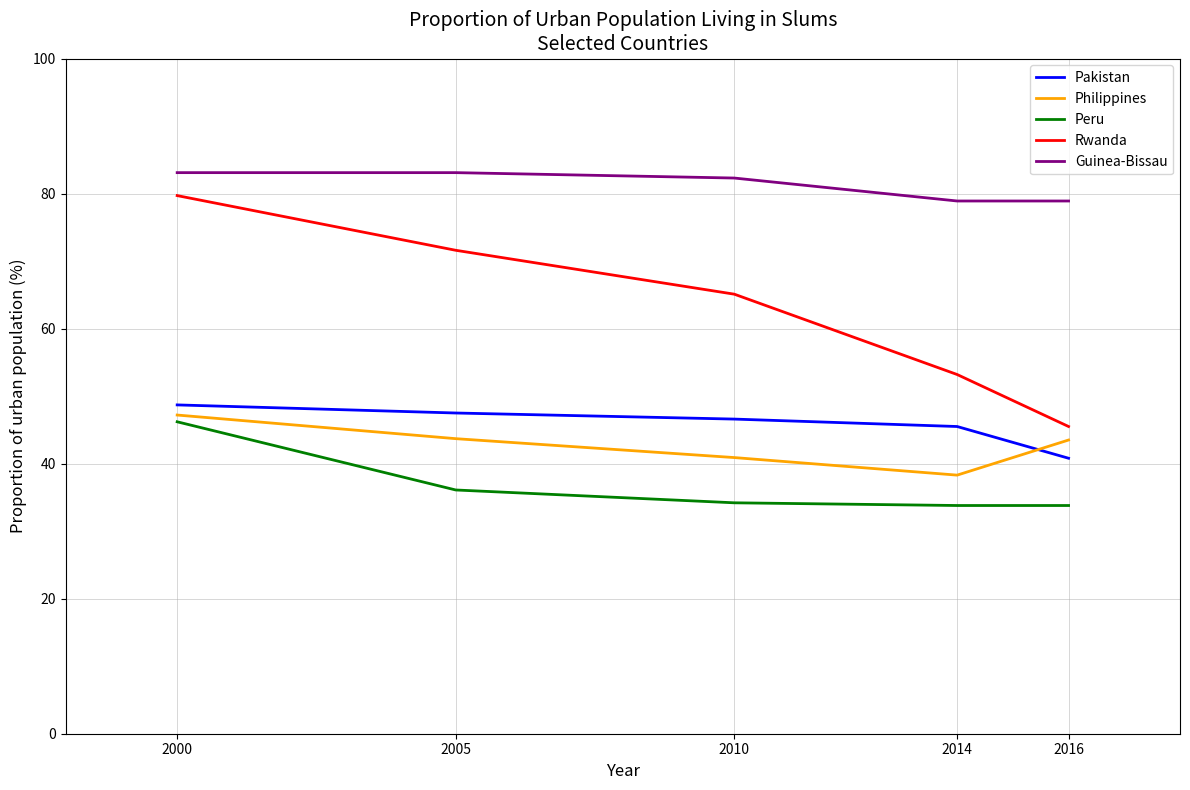

How many categories are shown in the chart?

5